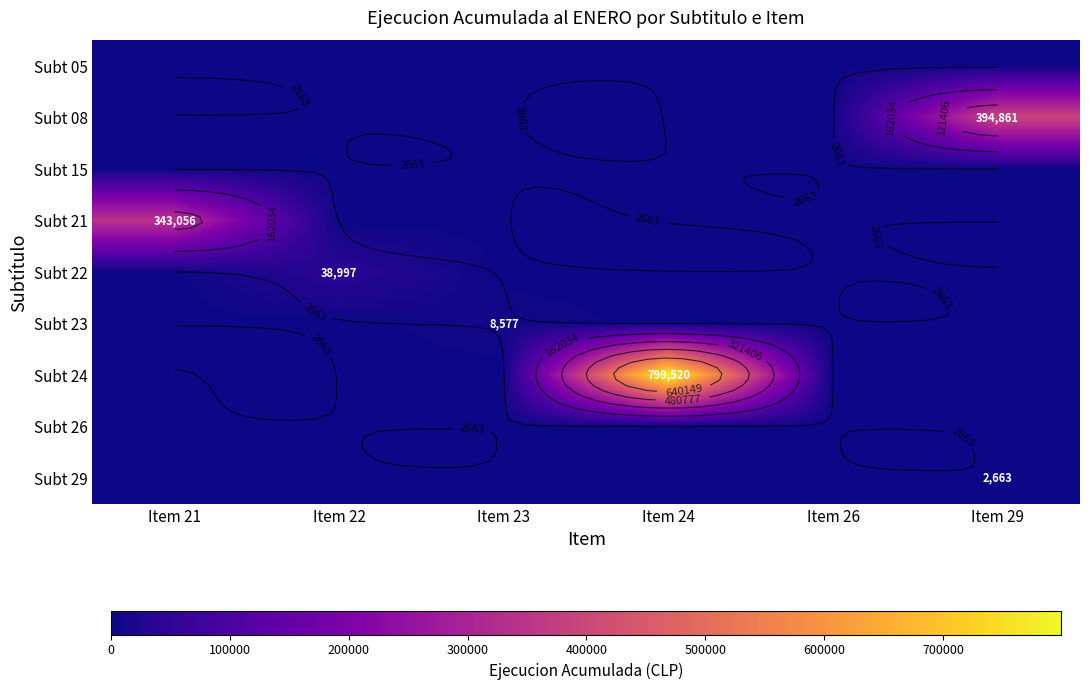

What is the spread (max minus min) of values at Item 24?

799520